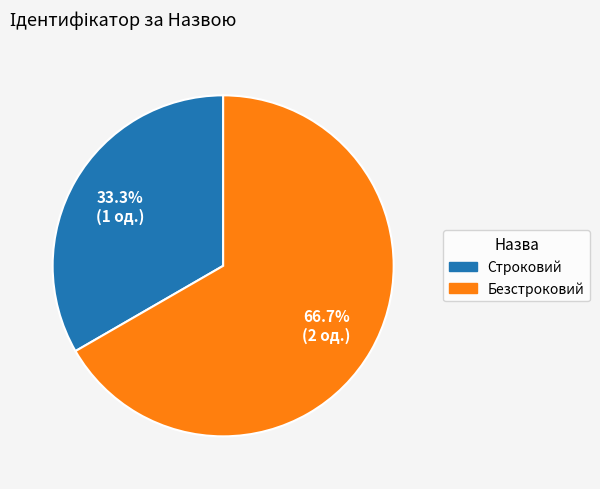

What is the largest slice in the pie chart?

Безстроковий